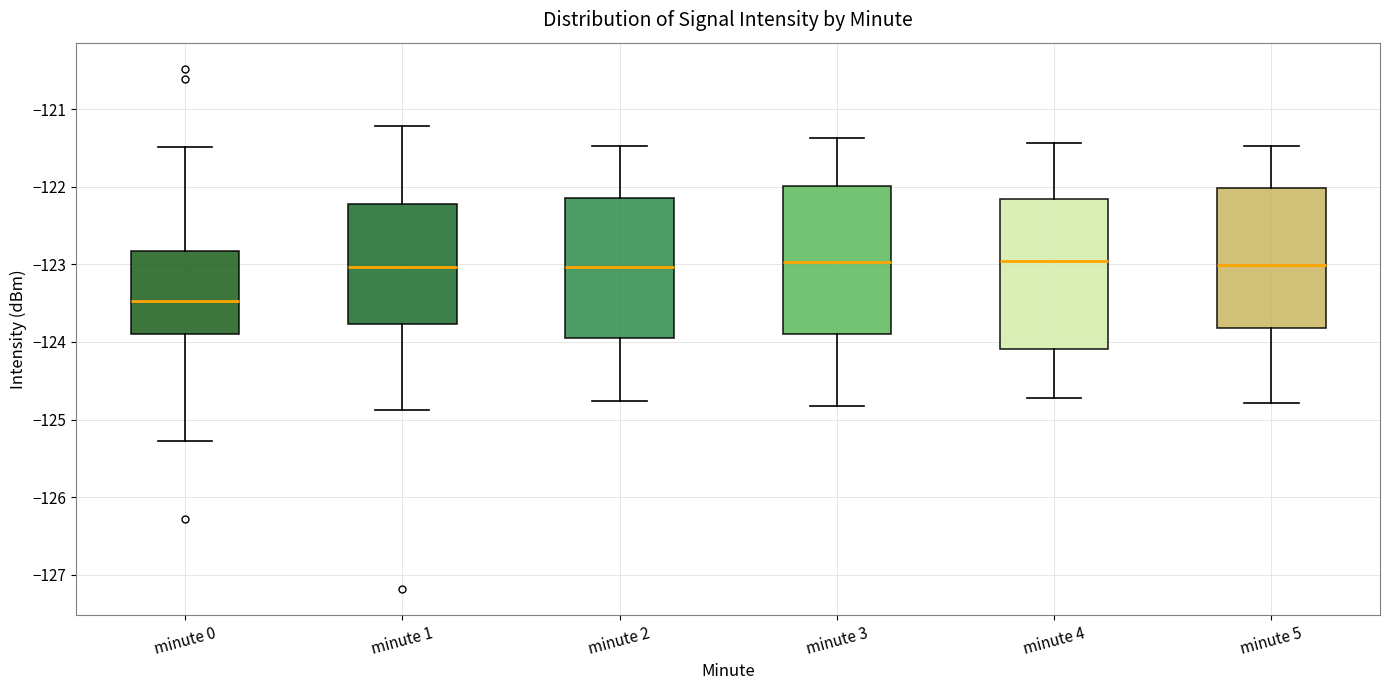

Which box has the lowest median line?

minute 0